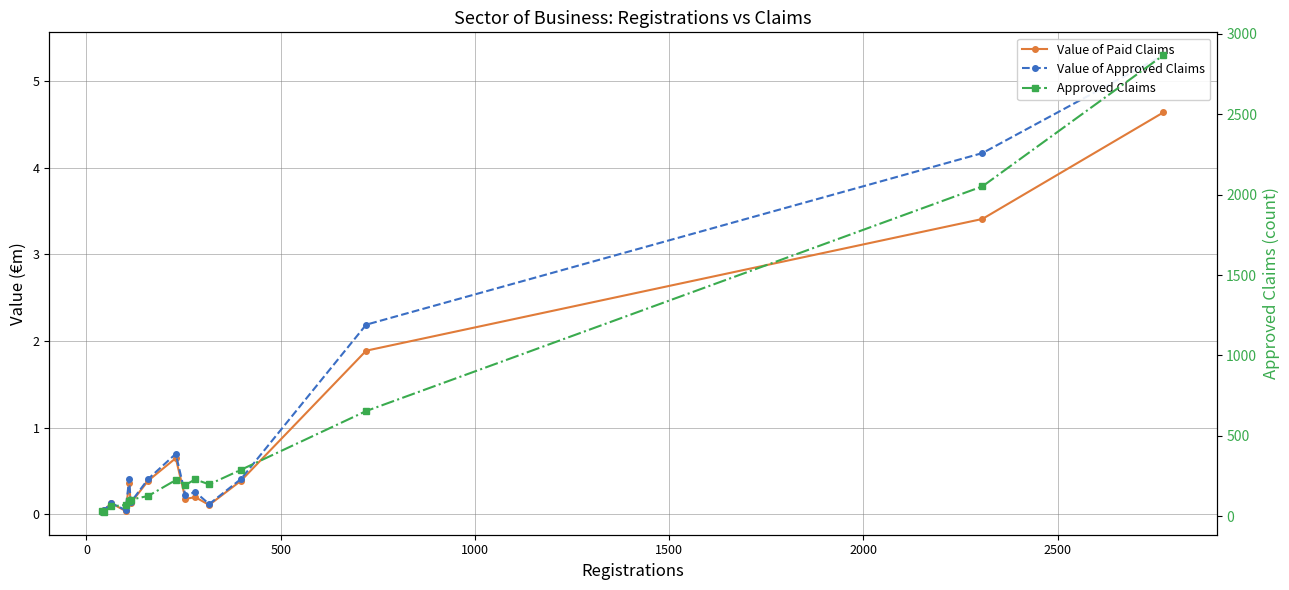

Does the chart display data point markers on the line(s)?

Yes